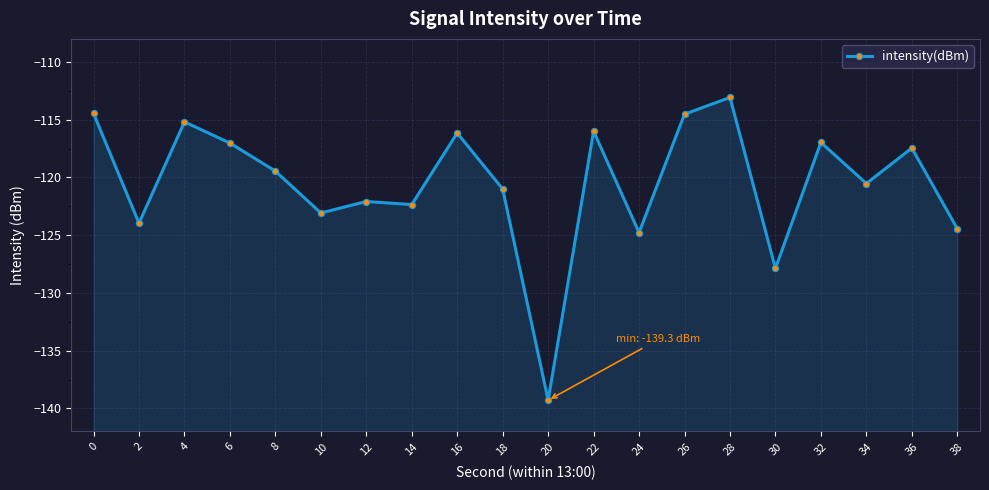

At which category does the chart reach its peak across all series?

28